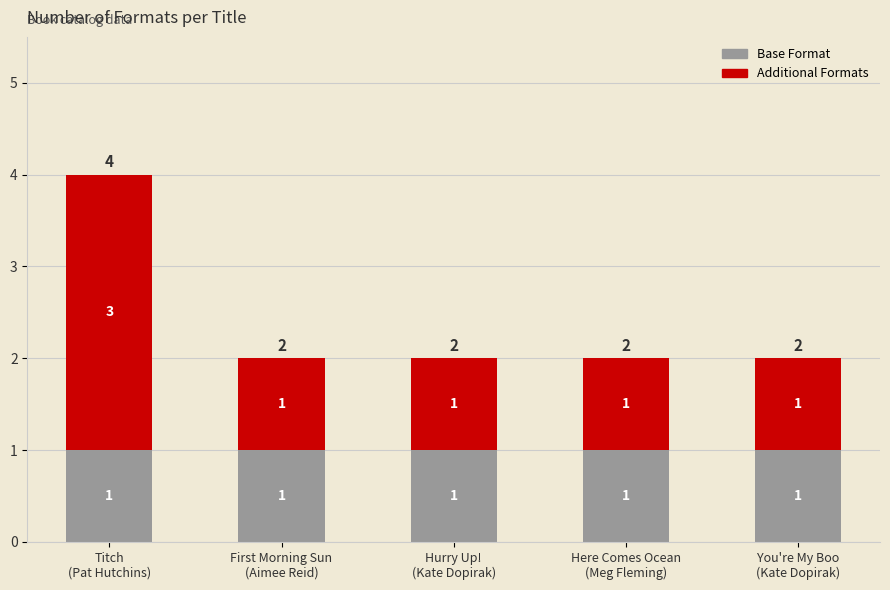

What is the value of the Base Format bar at the 3rd from the left?

1